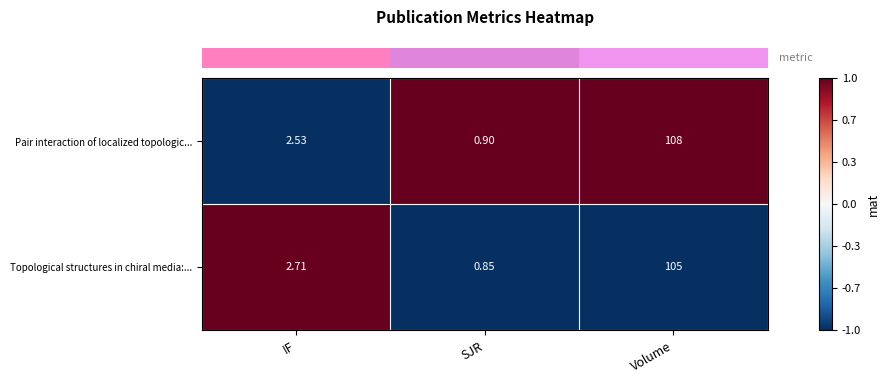

List the series in order of their peak value, highest first.

Pair interaction of localized topologic..., Topological structures in chiral media:...